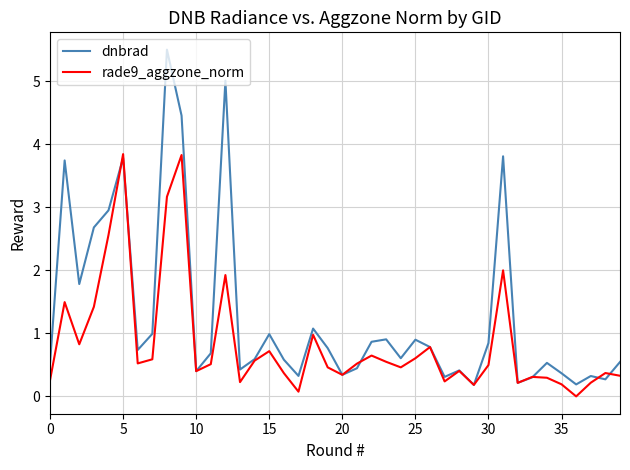

Which series has the widest spread of values?

dnbrad